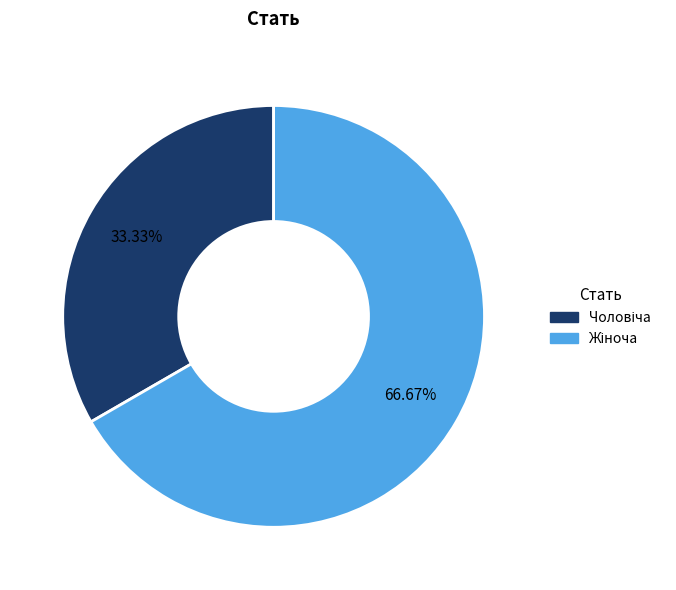

Does any single category account for the majority?

Yes